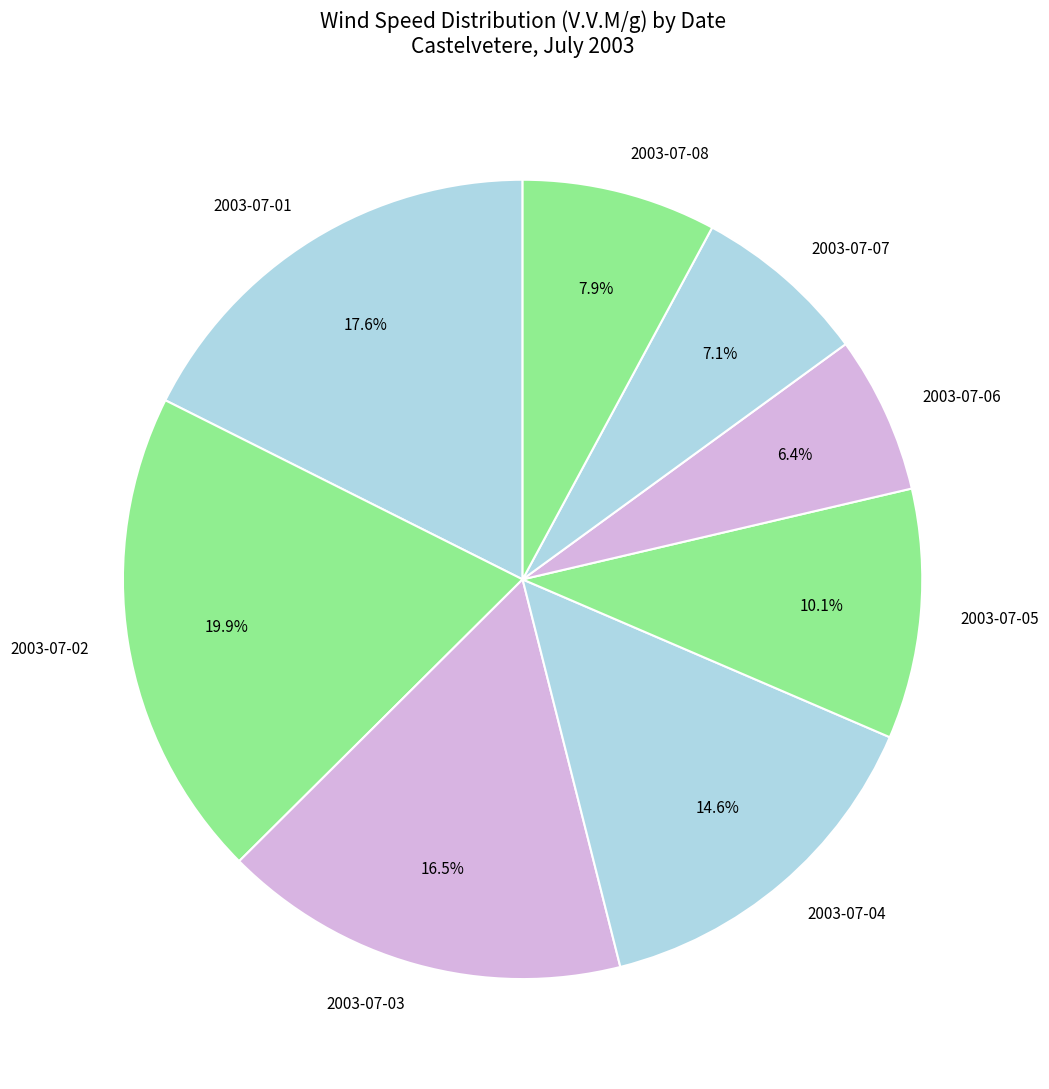

Is 2003-07-01 the majority of the pie?

No